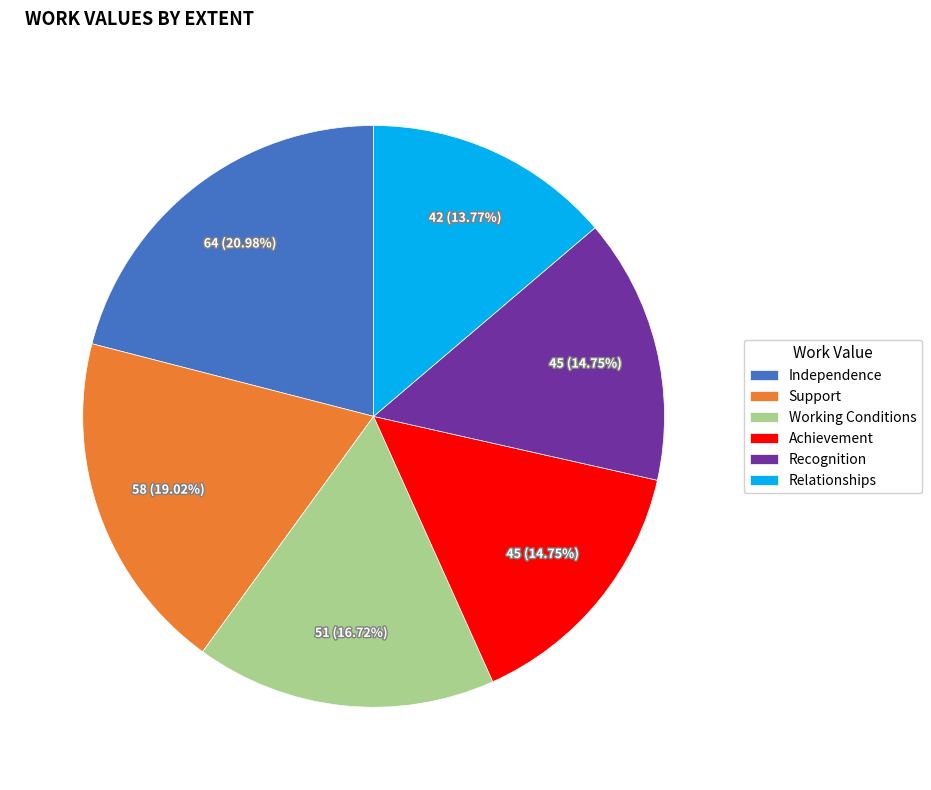

Approximately how many times larger is the value at Working Conditions compared to Relationships?

1.2